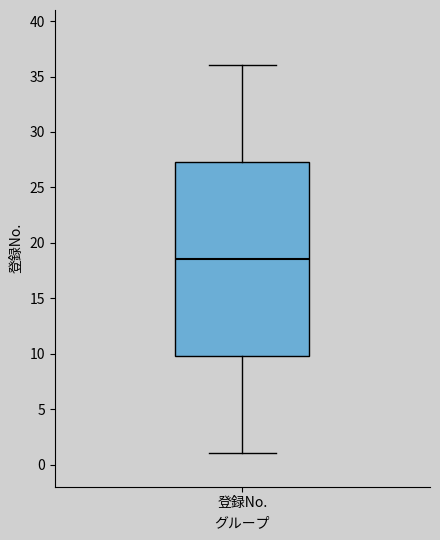

Read this box plot against the y-axis: the position of the median line, the range covered by the box, and the ends of both whiskers. The values are not printed on the chart, so give them approximately, as read against the axis.

median 18.5, box 10.0 to 27.5, whiskers 1.0 to 36.0